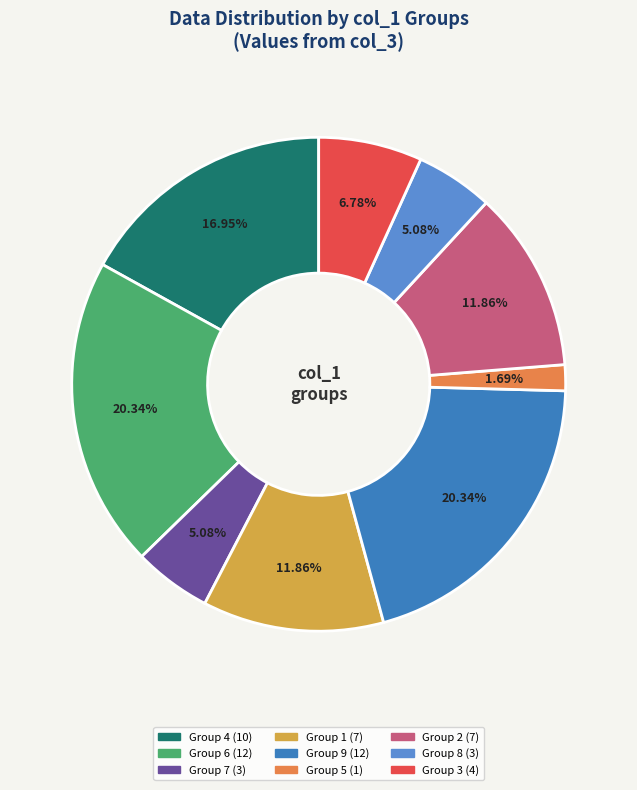

Is there a majority slice in this chart?

No